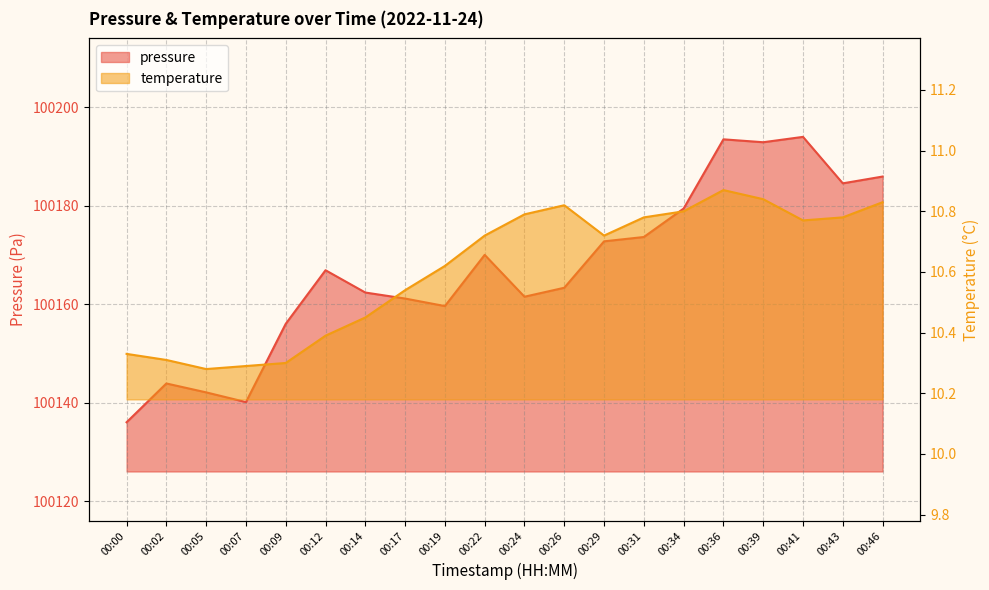

At which category does pressure reach its first local valley?

00:07